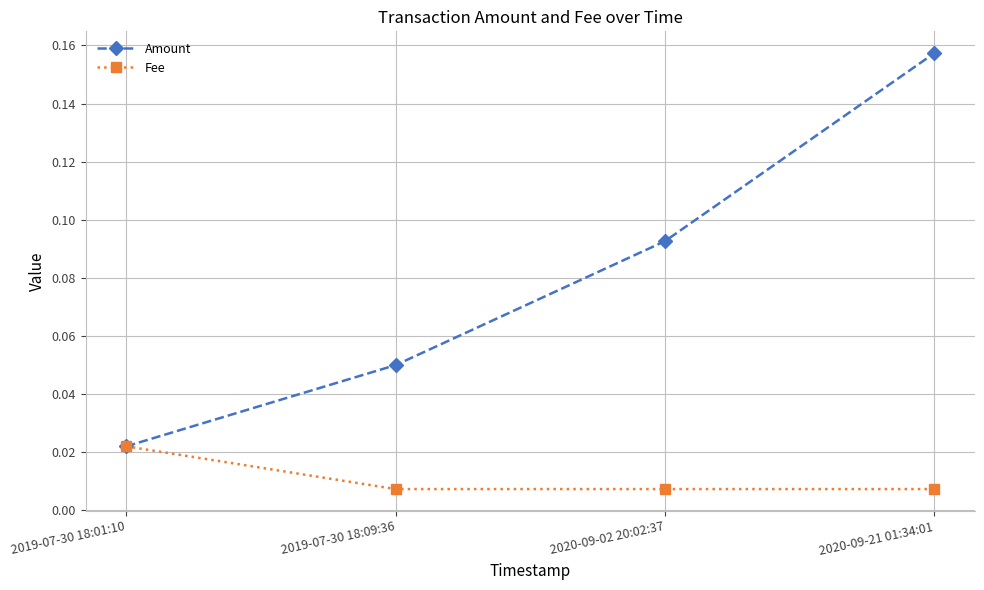

List the series in order of their peak value, lowest first.

Fee, Amount